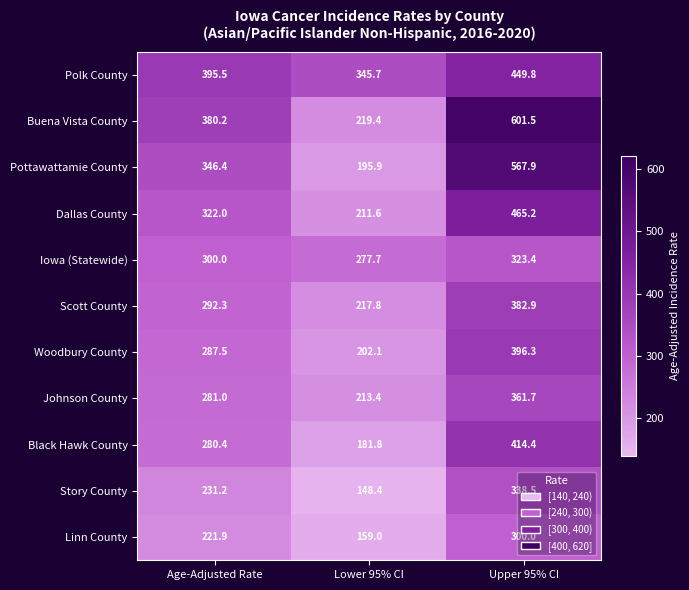

What is the sum of all Polk County values?

1191.0